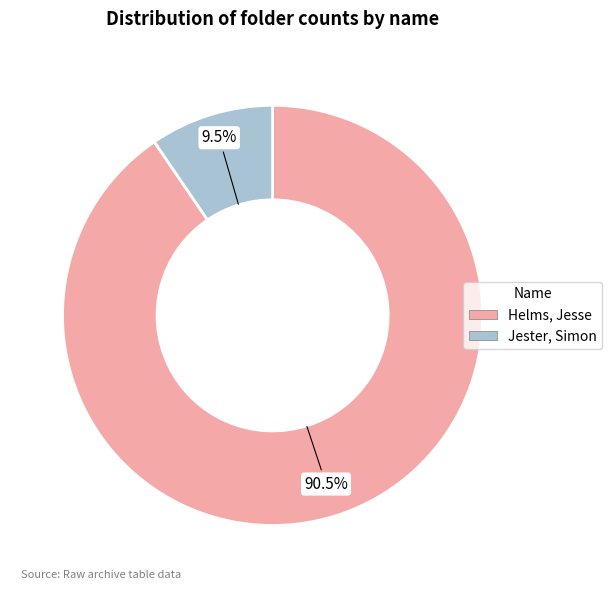

How many segments does this pie chart have?

2